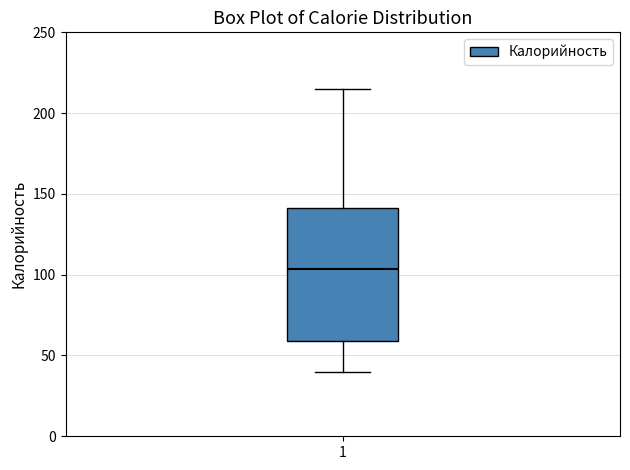

Read this box plot against the y-axis: the position of the median line, the range covered by the box, and the ends of both whiskers. The values are not printed on the chart, so give them approximately, as read against the axis.

median 105, box 60 to 140, whiskers 40 to 215